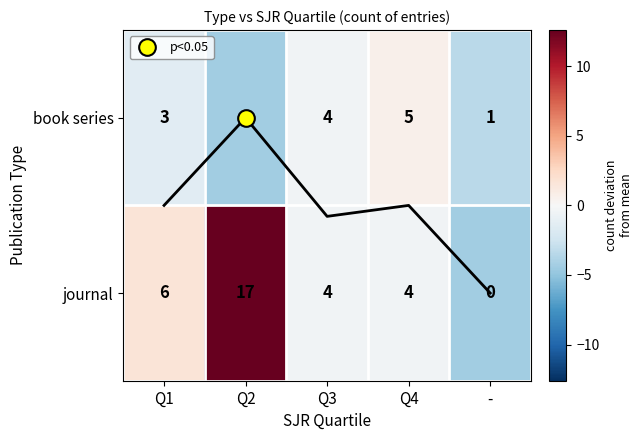

What is the minimum value for book series?

-4.4